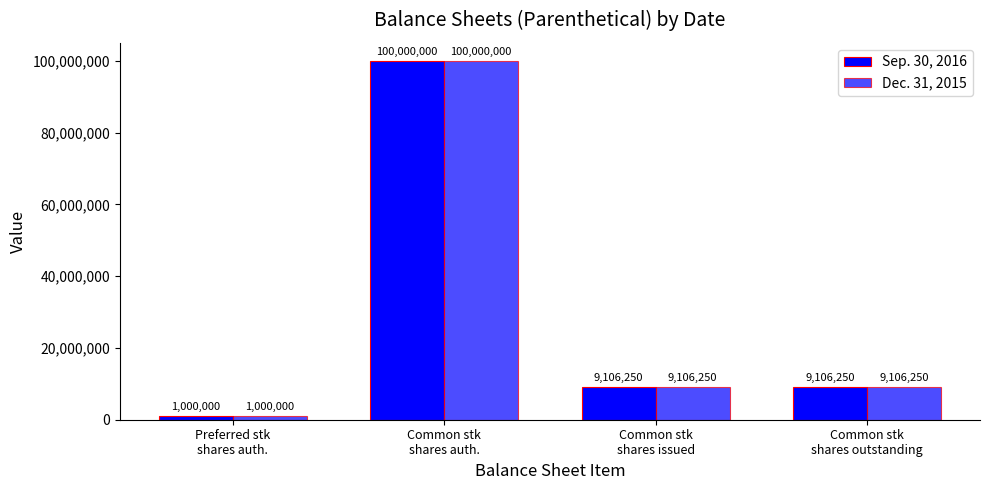

How many categories are shown in the chart?

4